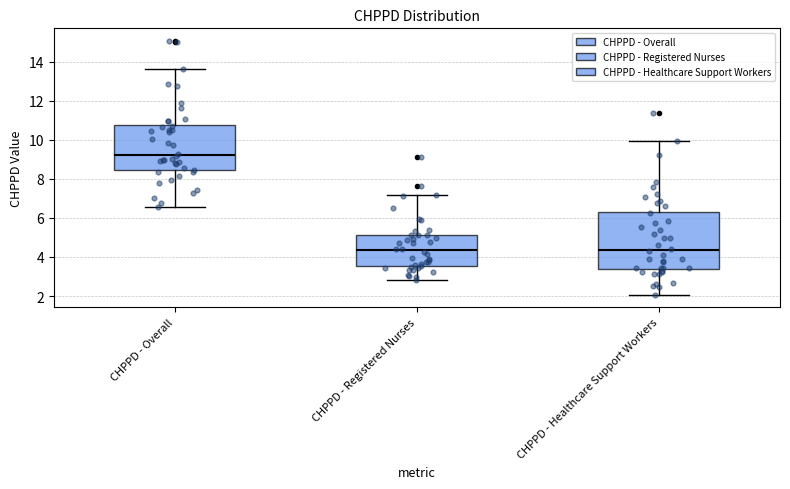

Where does the upper whisker of the box for CHPPD - Healthcare Support Workers end on the y-axis? The values are not printed on the chart, so give them approximately, as read against the axis.

10.0